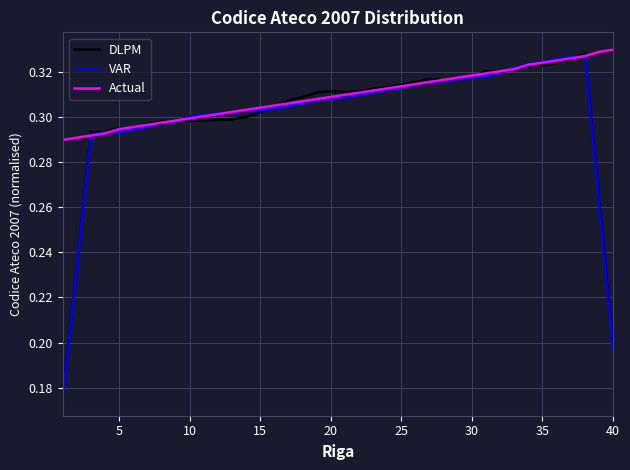

What are all the series names shown in the legend?

DLPM, VAR, Actual